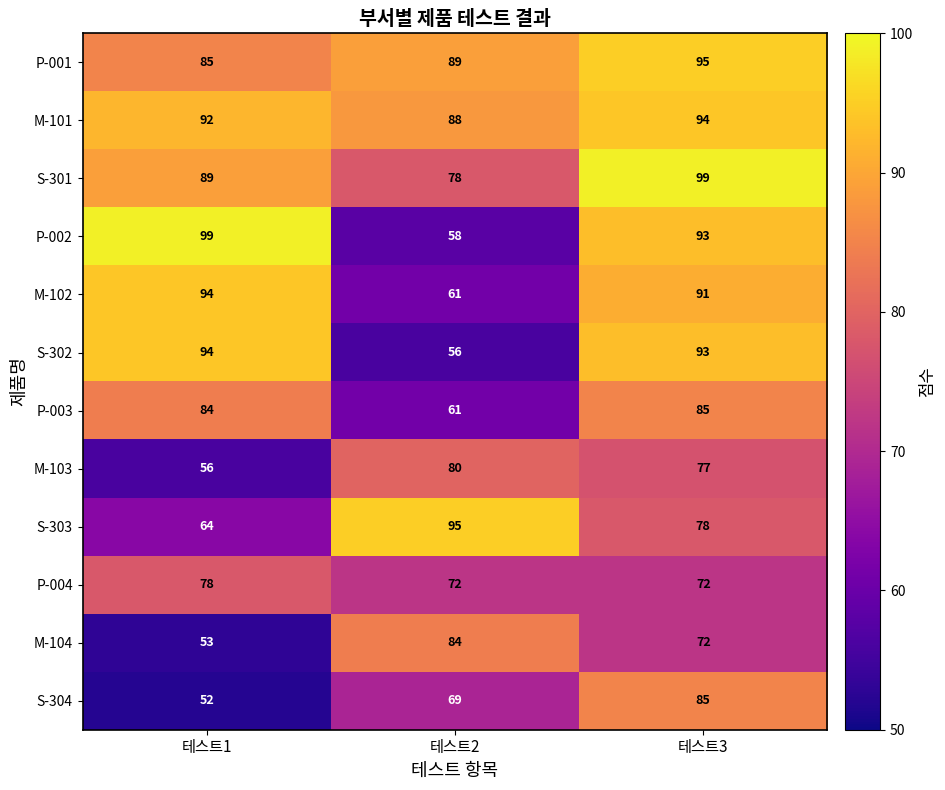

What is the average value of the P-004 series?

74